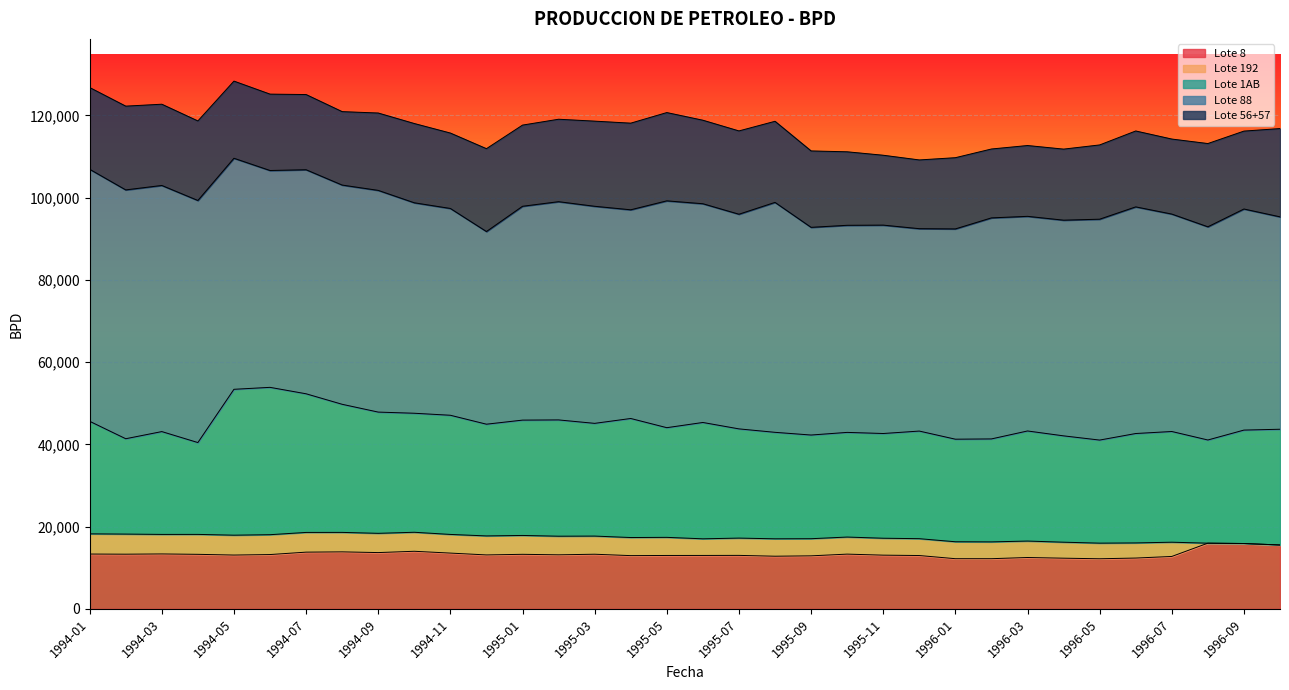

What is the highest value of the Lote 192 series?

4910.7